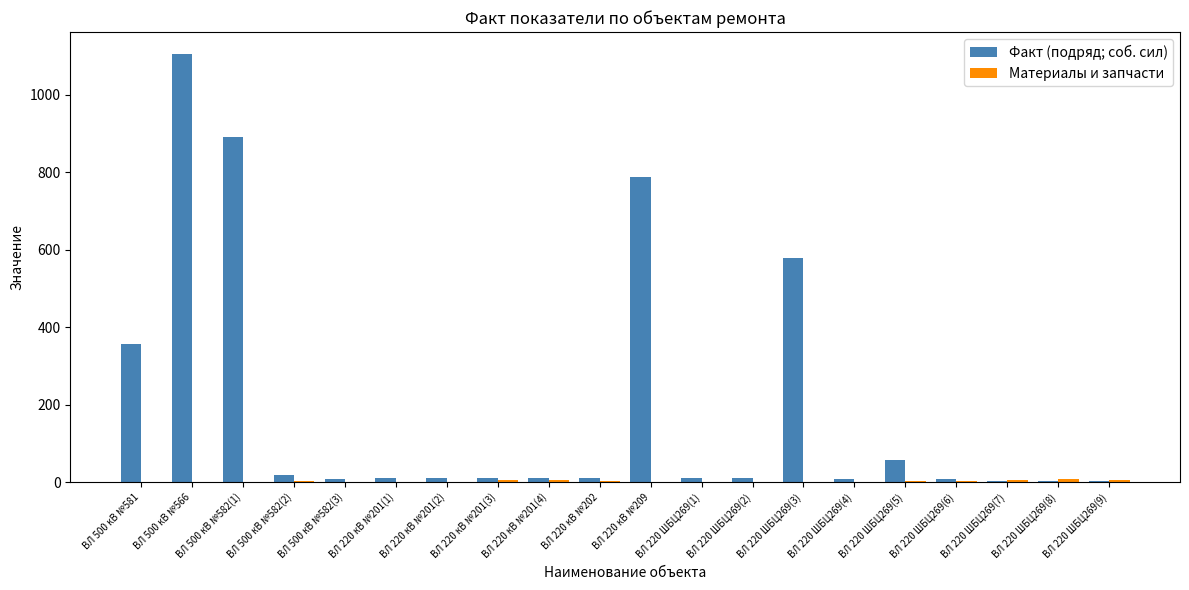

What is the maximum value for Факт (подряд; соб. сил)?

1106.0